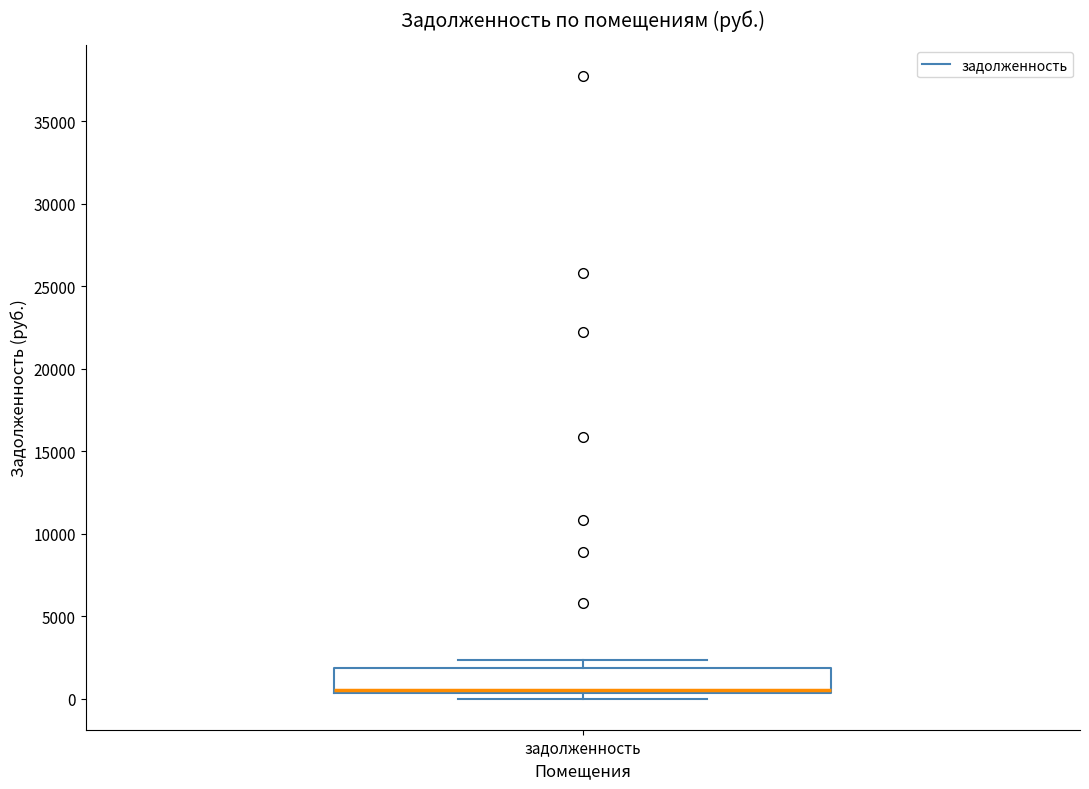

Where is the upper edge of the box for задолженность on the y-axis? The values are not printed on the chart, so give them approximately, as read against the axis.

2000